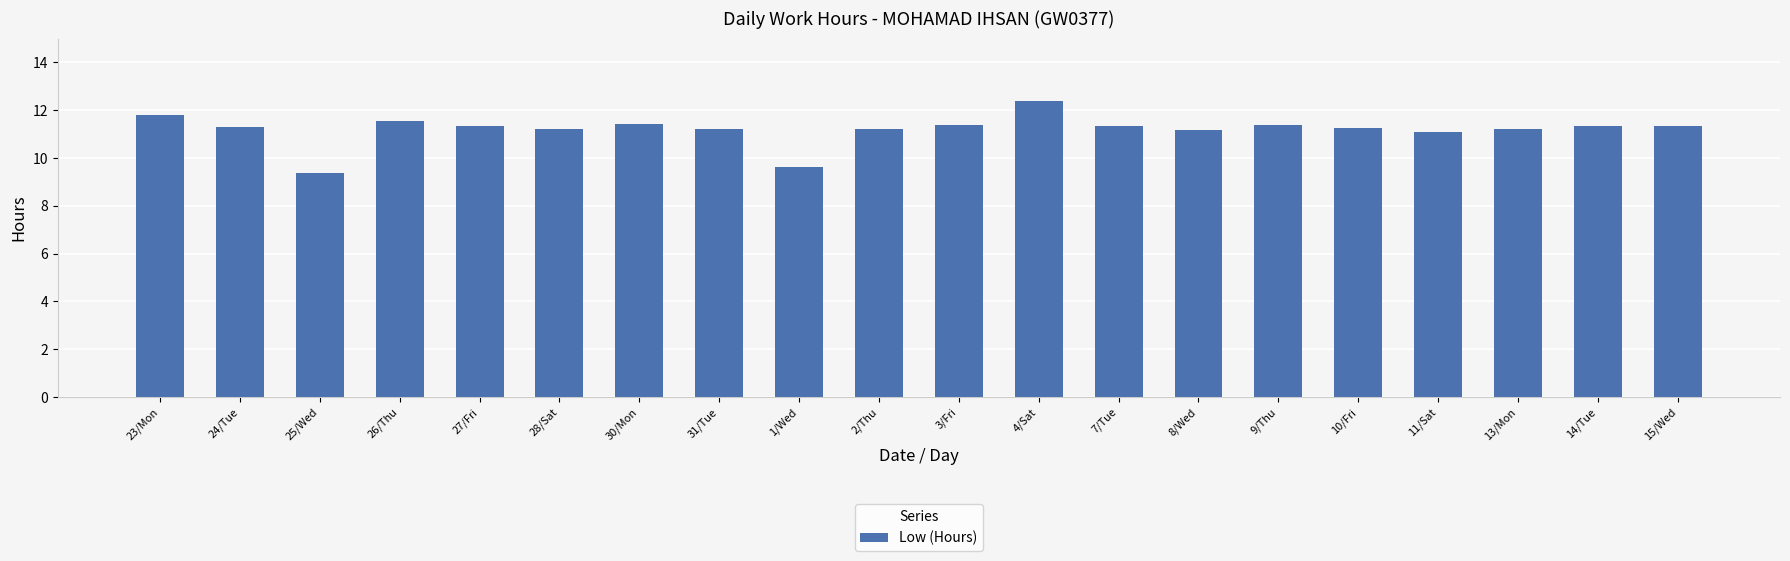

Approximately how many times larger is the value at 9/Thu compared to 23/Mon?

1.0